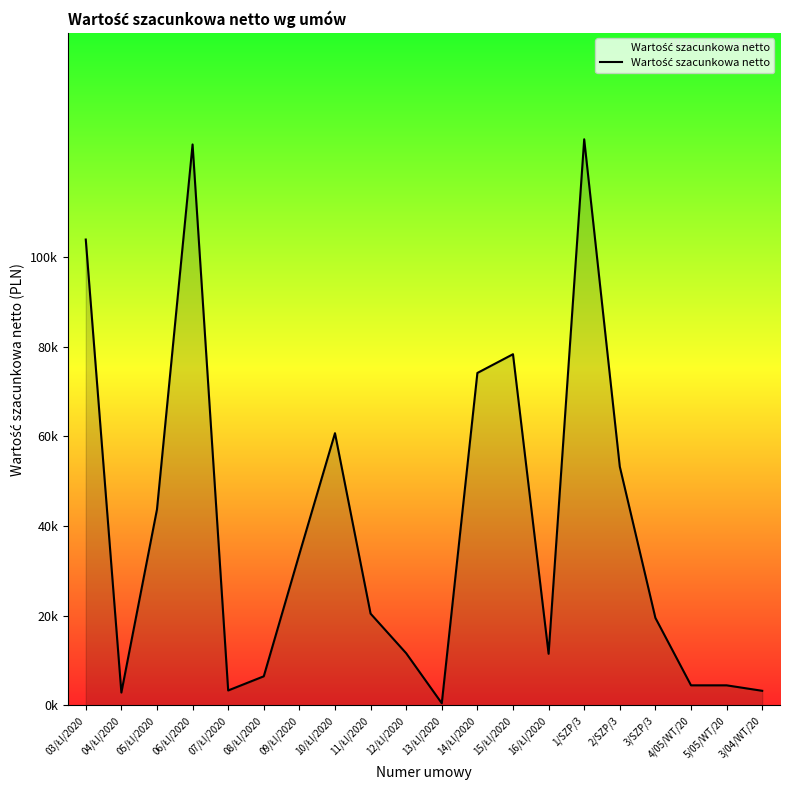

What is the label of the 13th point from the right?

10/ŁI/2020